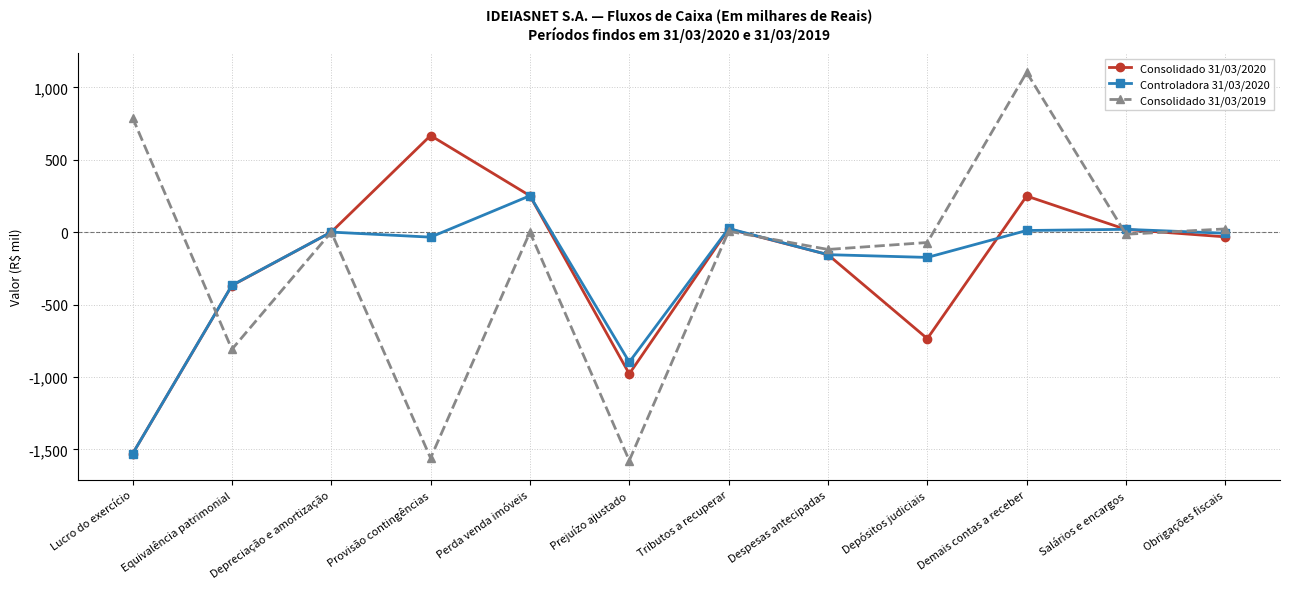

In Consolidado 31/03/2019, how many points are lower than both neighbors (excluding endpoints)?

5